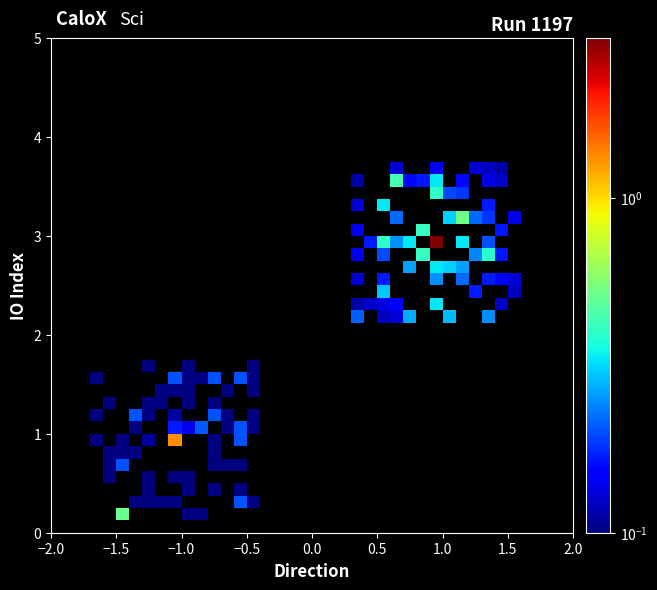

Count the number of data series in this chart.

40